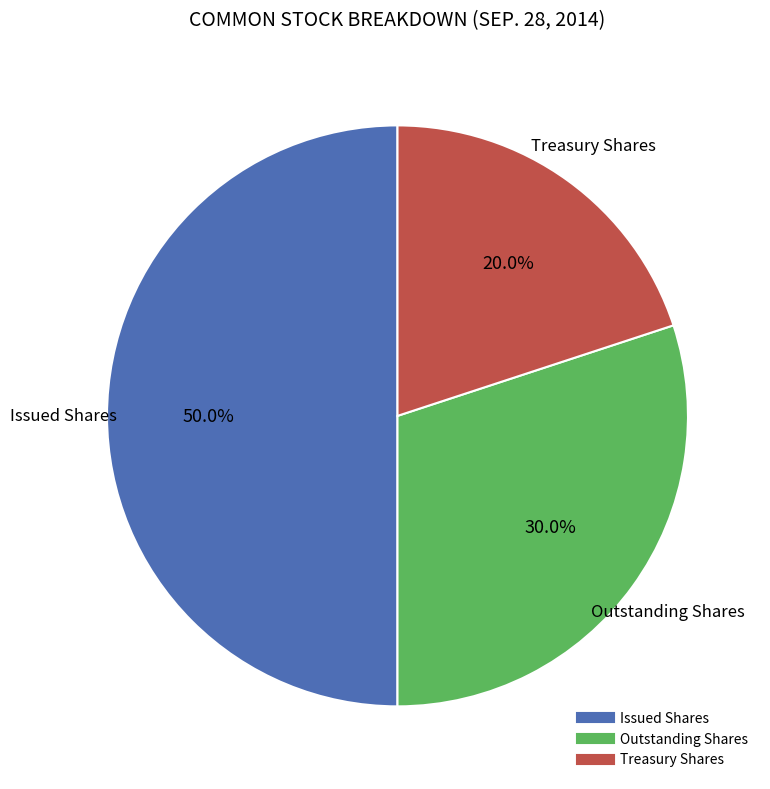

To the nearest percent, what is the difference between the largest and smallest slice percentages?

30%